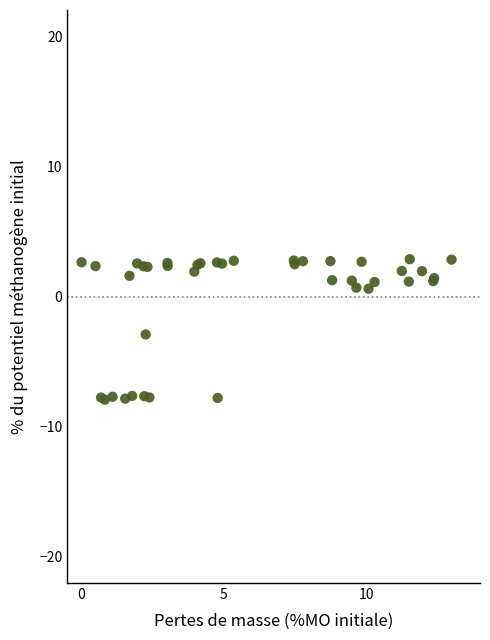

What Y value in the scatter plot is closest to -2?

-2.9